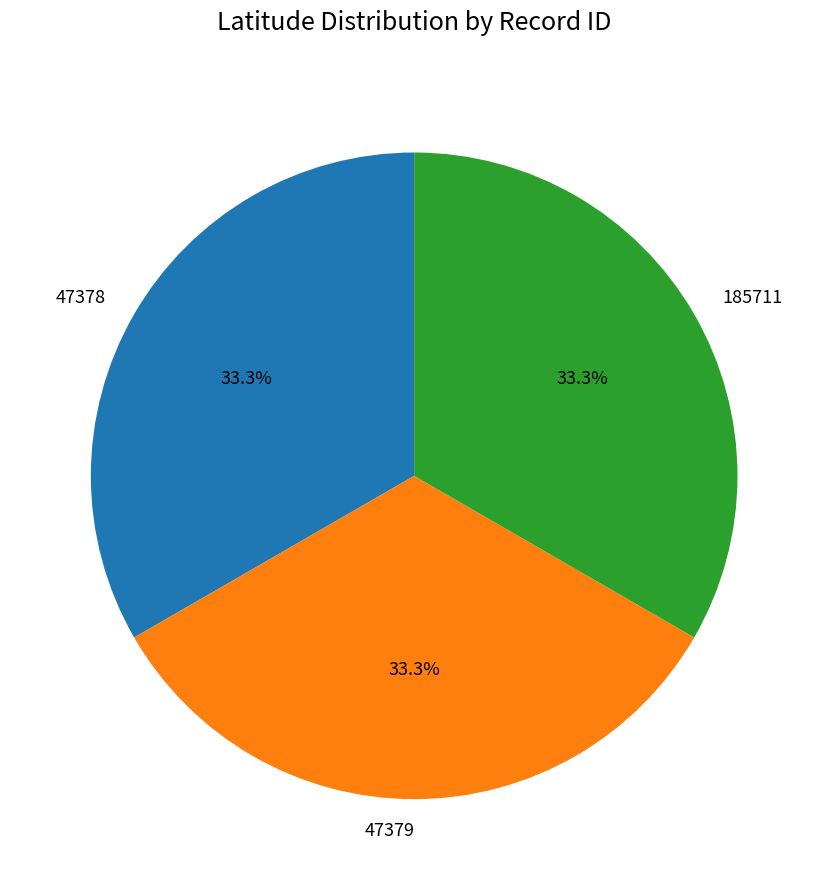

Does 47379 account for over 50% of the chart?

No